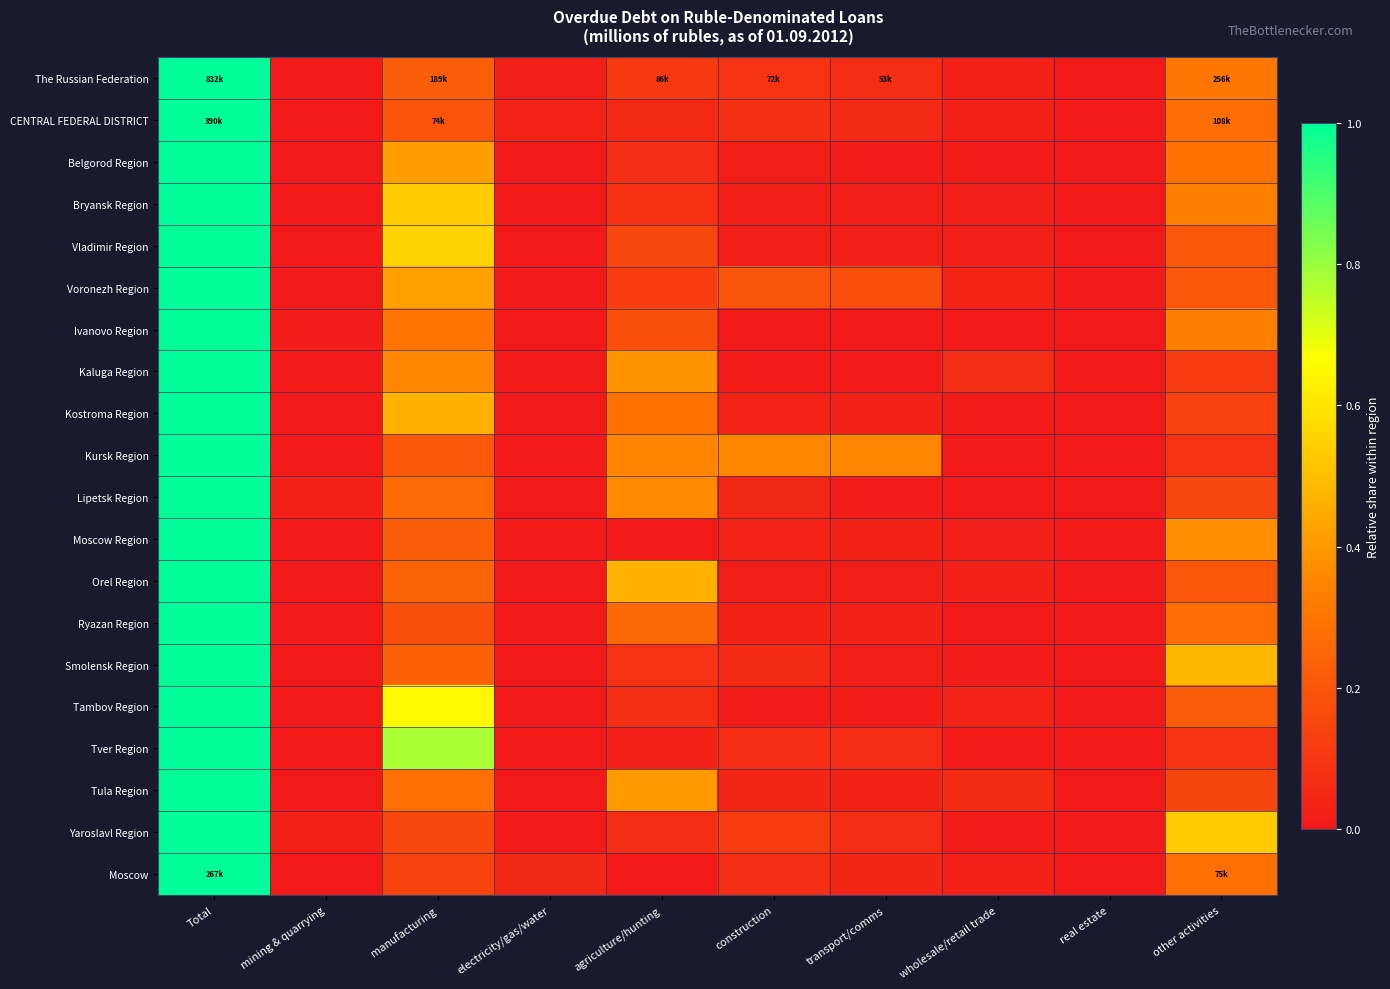

Reading right to left, transcribe all the data shown in this chart.

The Russian Federation: other activities=0.3	real estate=0.0	wholesale/retail trade=0.0	transport/comms=0.1	construction=0.1	agriculture/hunting=0.1	electricity/gas/water=0.0	manufacturing=0.2	mining & quarrying=0.0	Total=1.0
CENTRAL FEDERAL DISTRICT: other activities=0.3	real estate=0.0	wholesale/retail trade=0.0	transport/comms=0.1	construction=0.1	agriculture/hunting=0.1	electricity/gas/water=0.0	manufacturing=0.2	mining & quarrying=0.0	Total=1.0
Belgorod Region: other activities=0.3	real estate=0.0	wholesale/retail trade=0.0	transport/comms=0.0	construction=0.0	agriculture/hunting=0.1	electricity/gas/water=0.0	manufacturing=0.4	mining & quarrying=0.0	Total=1.0
Bryansk Region: other activities=0.3	real estate=0.0	wholesale/retail trade=0.0	transport/comms=0.0	construction=0.0	agriculture/hunting=0.1	electricity/gas/water=0.0	manufacturing=0.5	mining & quarrying=0.0	Total=1.0
Vladimir Region: other activities=0.2	real estate=0.0	wholesale/retail trade=0.0	transport/comms=0.0	construction=0.0	agriculture/hunting=0.2	electricity/gas/water=0.0	manufacturing=0.6	mining & quarrying=0.0	Total=1.0
Voronezh Region: other activities=0.2	real estate=0.0	wholesale/retail trade=0.0	transport/comms=0.2	construction=0.2	agriculture/hunting=0.1	electricity/gas/water=0.0	manufacturing=0.4	mining & quarrying=0.0	Total=1.0
Ivanovo Region: other activities=0.3	real estate=0.0	wholesale/retail trade=0.0	transport/comms=0.0	construction=0.0	agriculture/hunting=0.2	electricity/gas/water=0.0	manufacturing=0.3	mining & quarrying=0.0	Total=1.0
Kaluga Region: other activities=0.1	real estate=0.0	wholesale/retail trade=0.1	transport/comms=0.0	construction=0.0	agriculture/hunting=0.4	electricity/gas/water=0.0	manufacturing=0.4	mining & quarrying=0.0	Total=1.0
Kostroma Region: other activities=0.1	real estate=0.0	wholesale/retail trade=0.0	transport/comms=0.0	construction=0.0	agriculture/hunting=0.3	electricity/gas/water=0.0	manufacturing=0.5	mining & quarrying=0.0	Total=1.0
Kursk Region: other activities=0.1	real estate=0.0	wholesale/retail trade=0.0	transport/comms=0.4	construction=0.4	agriculture/hunting=0.4	electricity/gas/water=0.0	manufacturing=0.2	mining & quarrying=0.0	Total=1.0
Lipetsk Region: other activities=0.1	real estate=0.0	wholesale/retail trade=0.0	transport/comms=0.0	construction=0.0	agriculture/hunting=0.4	electricity/gas/water=0.0	manufacturing=0.3	mining & quarrying=0.0	Total=1.0
Moscow Region: other activities=0.4	real estate=0.0	wholesale/retail trade=0.0	transport/comms=0.0	construction=0.0	agriculture/hunting=0.0	electricity/gas/water=0.0	manufacturing=0.2	mining & quarrying=0.0	Total=1.0
Orel Region: other activities=0.2	real estate=0.0	wholesale/retail trade=0.0	transport/comms=0.0	construction=0.0	agriculture/hunting=0.5	electricity/gas/water=0.0	manufacturing=0.2	mining & quarrying=0.0	Total=1.0
Ryazan Region: other activities=0.3	real estate=0.0	wholesale/retail trade=0.0	transport/comms=0.0	construction=0.0	agriculture/hunting=0.3	electricity/gas/water=0.0	manufacturing=0.2	mining & quarrying=0.0	Total=1.0
Smolensk Region: other activities=0.5	real estate=0.0	wholesale/retail trade=0.0	transport/comms=0.0	construction=0.1	agriculture/hunting=0.1	electricity/gas/water=0.0	manufacturing=0.2	mining & quarrying=0.0	Total=1.0
Tambov Region: other activities=0.2	real estate=0.0	wholesale/retail trade=0.0	transport/comms=0.0	construction=0.0	agriculture/hunting=0.1	electricity/gas/water=0.0	manufacturing=0.6	mining & quarrying=0.0	Total=1.0
Tver Region: other activities=0.1	real estate=0.0	wholesale/retail trade=0.0	transport/comms=0.1	construction=0.1	agriculture/hunting=0.0	electricity/gas/water=0.0	manufacturing=0.8	mining & quarrying=0.0	Total=1.0
Tula Region: other activities=0.1	real estate=0.0	wholesale/retail trade=0.1	transport/comms=0.0	construction=0.0	agriculture/hunting=0.4	electricity/gas/water=0.0	manufacturing=0.3	mining & quarrying=0.0	Total=1.0
Yaroslavl Region: other activities=0.5	real estate=0.0	wholesale/retail trade=0.0	transport/comms=0.1	construction=0.1	agriculture/hunting=0.1	electricity/gas/water=0.0	manufacturing=0.2	mining & quarrying=0.0	Total=1.0
Moscow: other activities=0.3	real estate=0.0	wholesale/retail trade=0.0	transport/comms=0.0	construction=0.1	agriculture/hunting=0.0	electricity/gas/water=0.0	manufacturing=0.1	mining & quarrying=0.0	Total=1.0